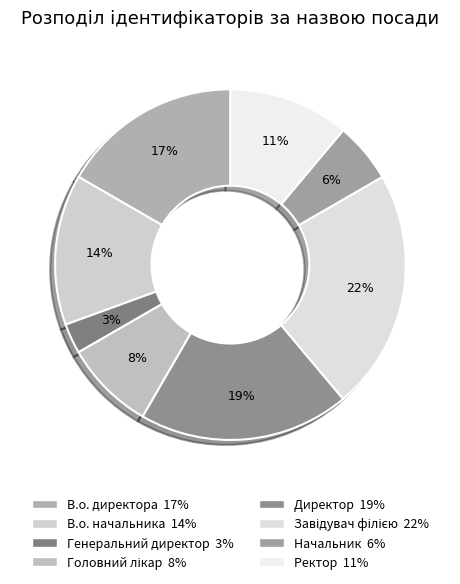

Is it true that Ректор is 11% of the pie?

True